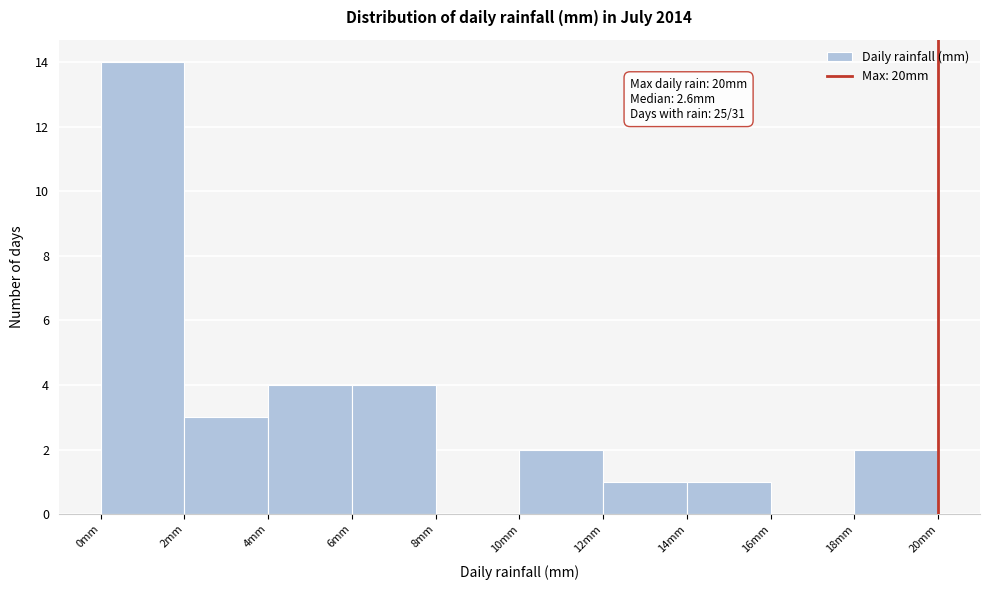

Over which range of the x-axis is the bar tallest?

0 to 2